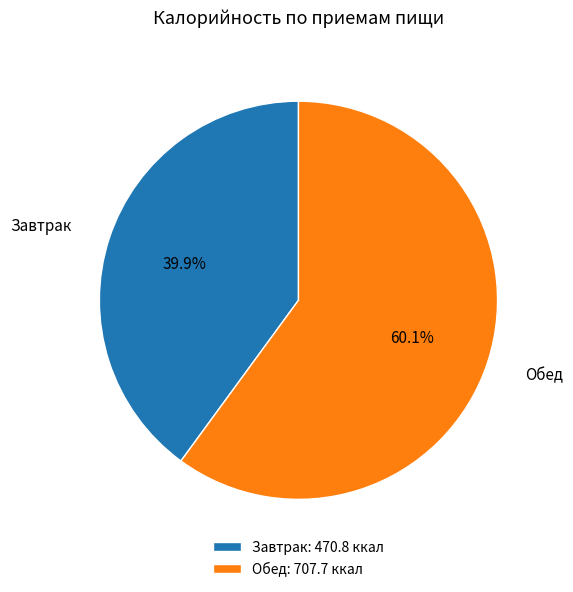

Is it true that Завтрак is 29% of the pie?

False